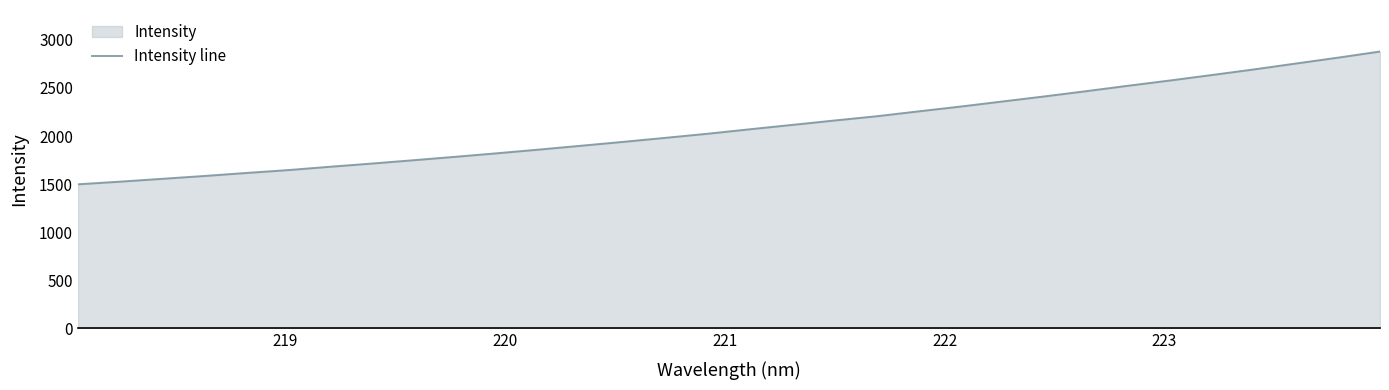

How many values exceed 2070?

16